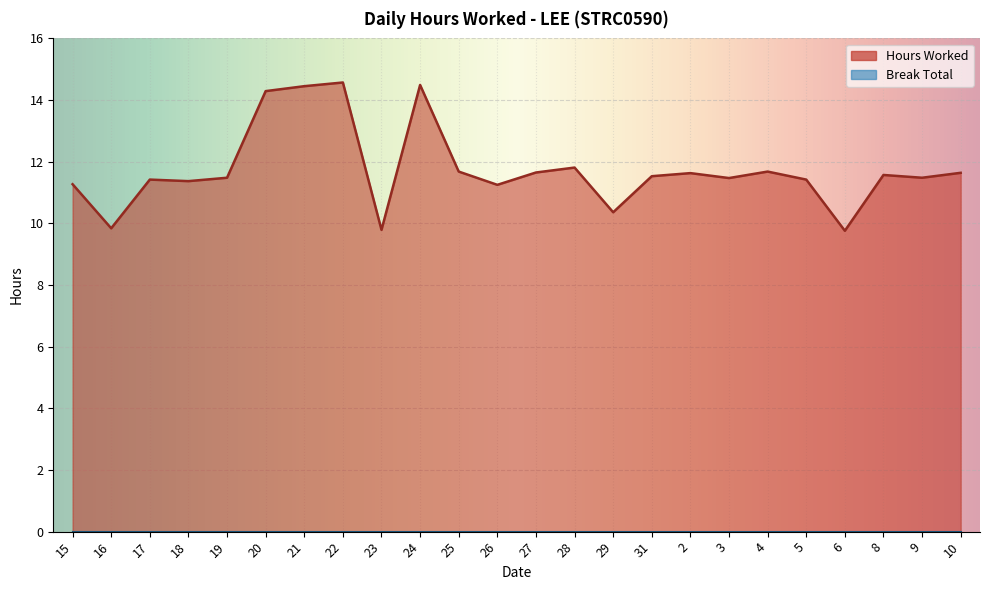

At which category does the chart reach its minimum across all series?

6